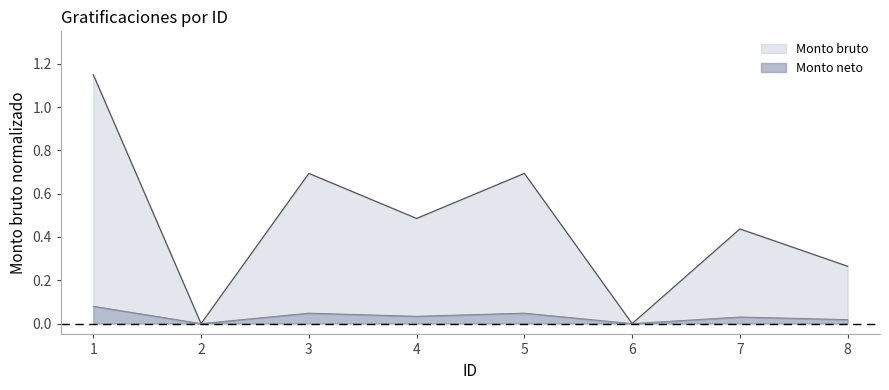

Is it true that the value at 8 is 0.5?

False